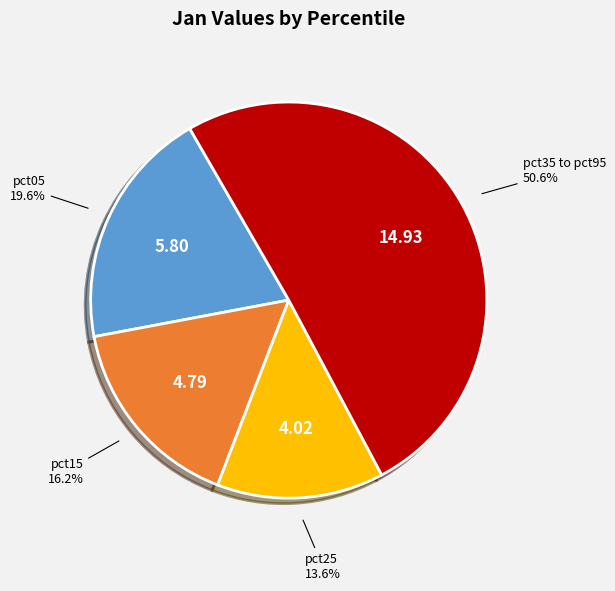

Is there a majority slice in this chart?

Yes